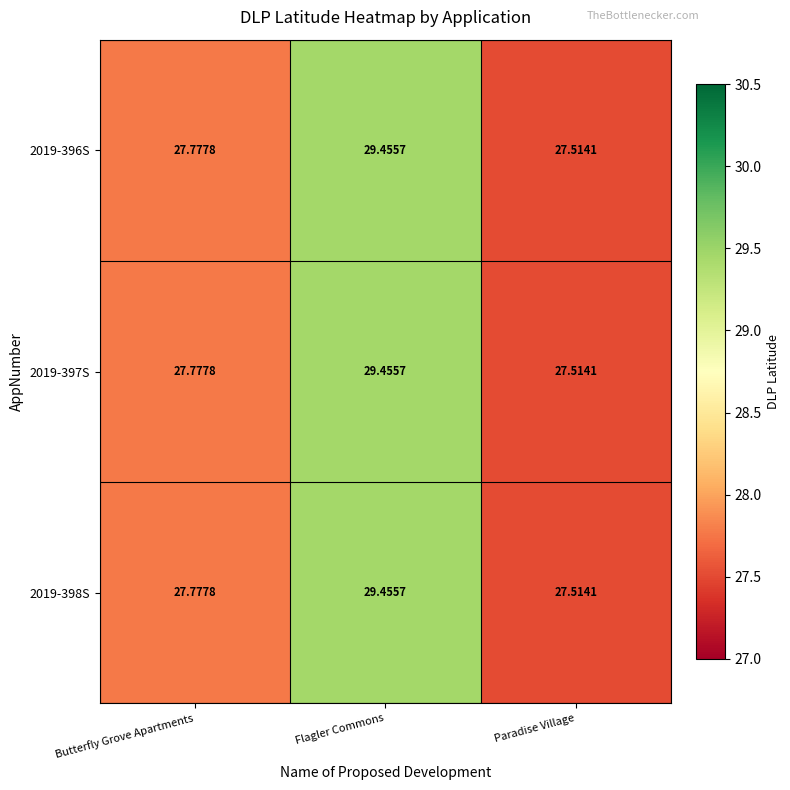

List the labels in order of 2019-397S value, smallest first.

Paradise Village, Butterfly Grove Apartments, Flagler Commons